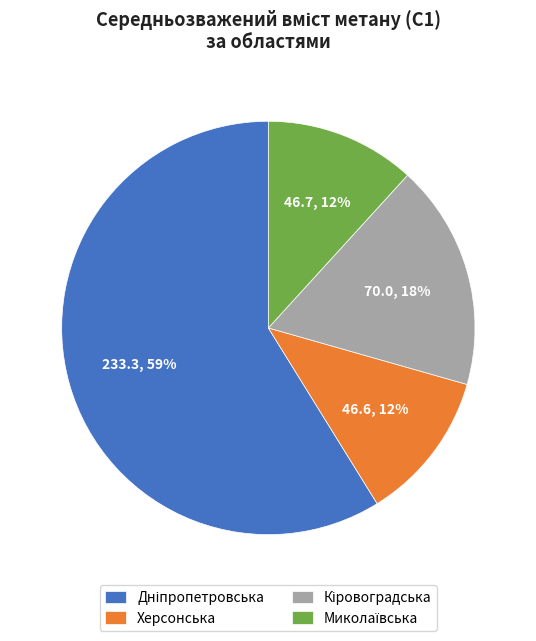

Is it true that Херсонська is 12% of the pie?

True